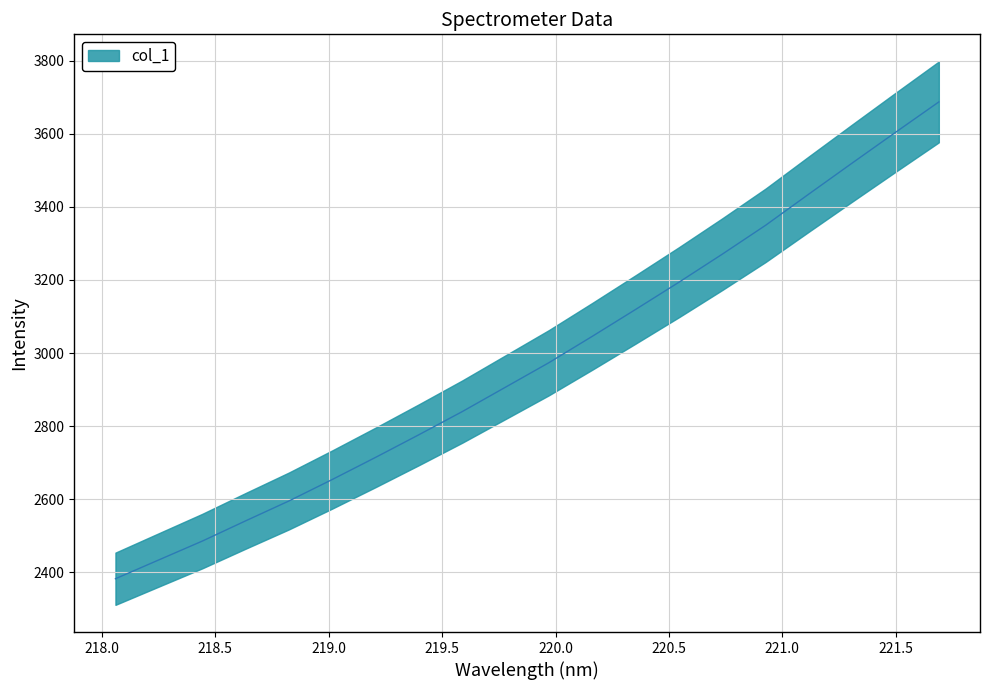

What is the maximum value shown in the chart?

3687.0